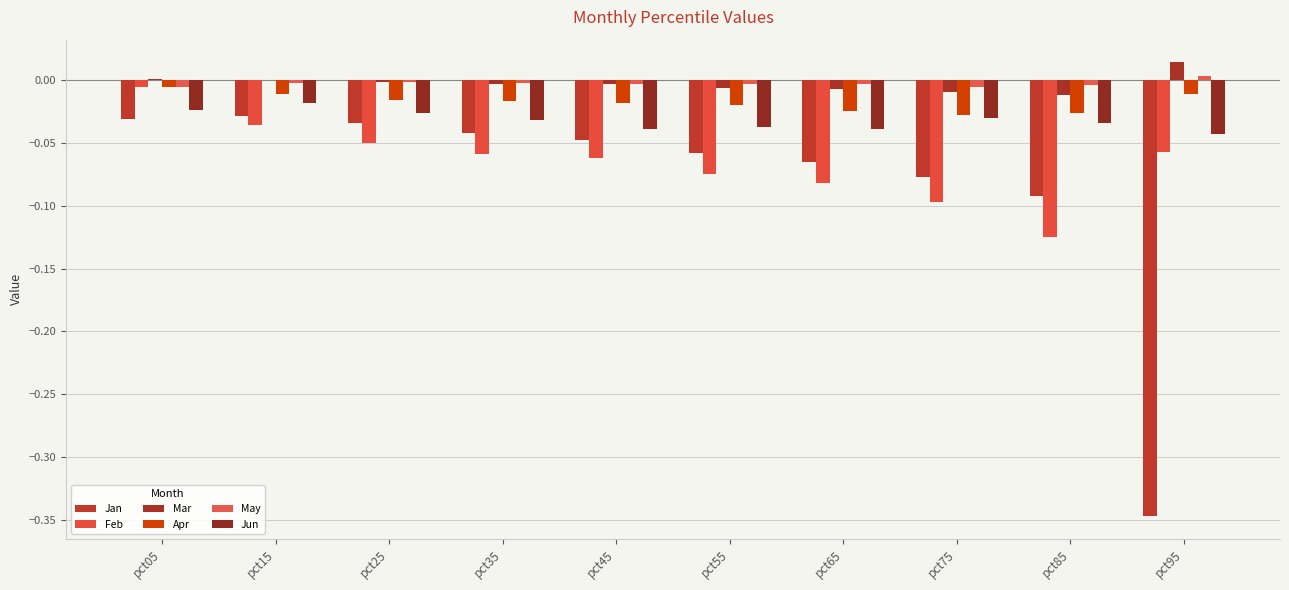

True or false: May has a value of -0.0 at pct55.

True